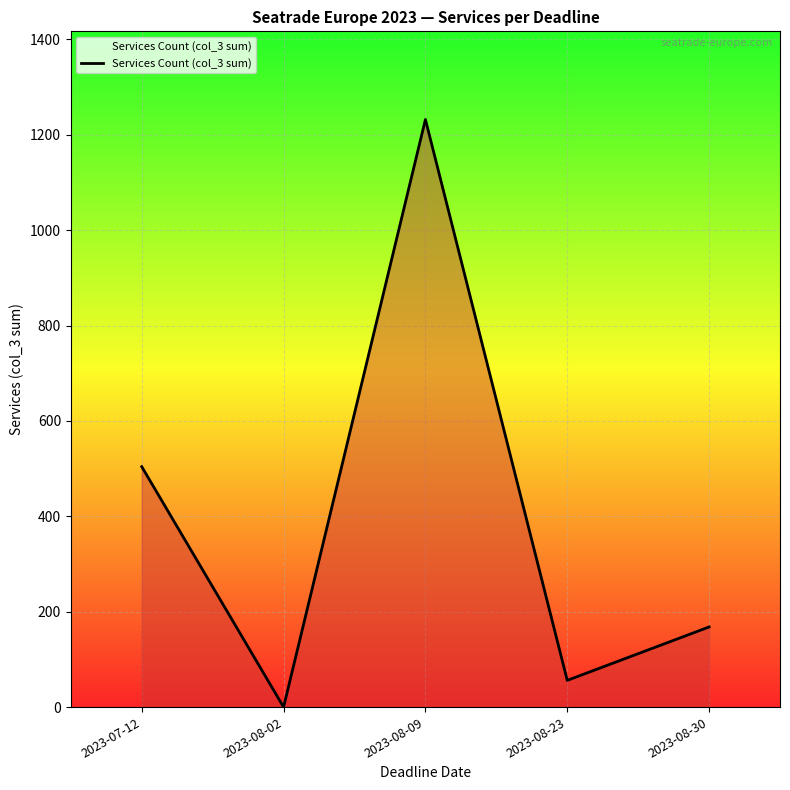

What is the maximum value shown in the chart?

1232